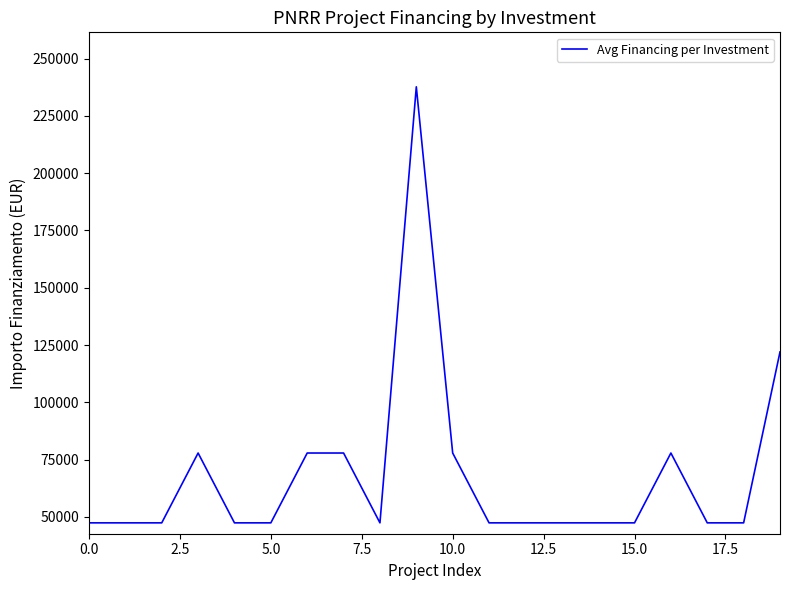

What is the average value?

68285